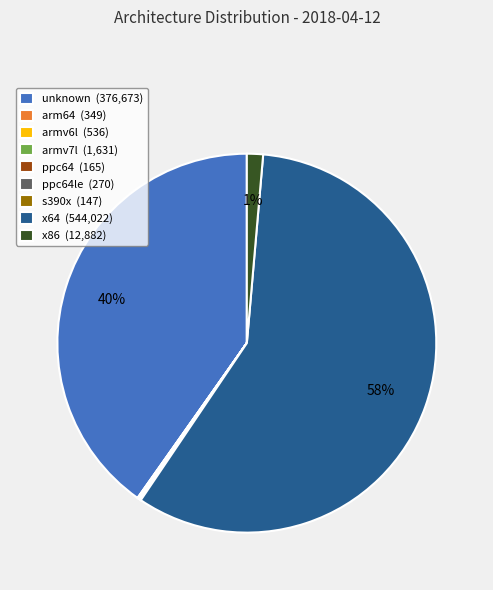

Which has a higher value, x86 (12,882) or x64 (544,022)?

x64 (544,022)